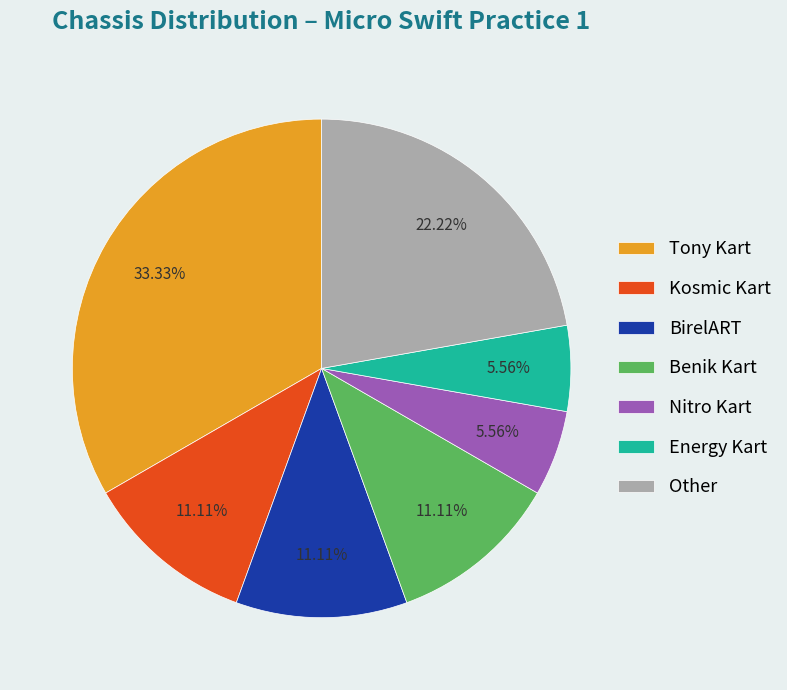

To the nearest percent, what is the difference between the largest and smallest slice percentages?

28%